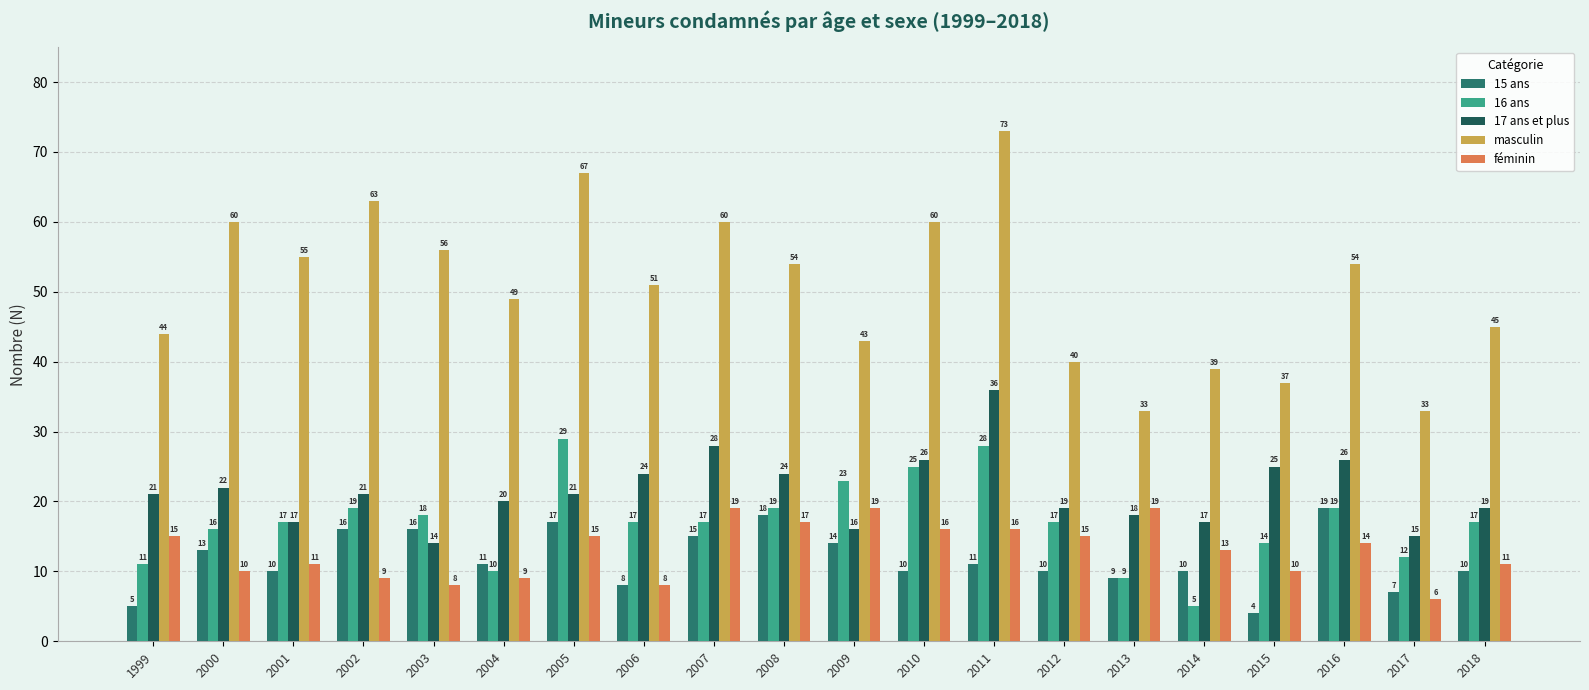

Reading left to right, transcribe all the data shown in this chart.

15 ans: 1999=5	2000=13	2001=10	2002=16	2003=16	2004=11	2005=17	2006=8	2007=15	2008=18	2009=14	2010=10	2011=11	2012=10	2013=9	2014=10	2015=4	2016=19	2017=7	2018=10
16 ans: 1999=11	2000=16	2001=17	2002=19	2003=18	2004=10	2005=29	2006=17	2007=17	2008=19	2009=23	2010=25	2011=28	2012=17	2013=9	2014=5	2015=14	2016=19	2017=12	2018=17
17 ans et plus: 1999=21	2000=22	2001=17	2002=21	2003=14	2004=20	2005=21	2006=24	2007=28	2008=24	2009=16	2010=26	2011=36	2012=19	2013=18	2014=17	2015=25	2016=26	2017=15	2018=19
masculin: 1999=44	2000=60	2001=55	2002=63	2003=56	2004=49	2005=67	2006=51	2007=60	2008=54	2009=43	2010=60	2011=73	2012=40	2013=33	2014=39	2015=37	2016=54	2017=33	2018=45
féminin: 1999=15	2000=10	2001=11	2002=9	2003=8	2004=9	2005=15	2006=8	2007=19	2008=17	2009=19	2010=16	2011=16	2012=15	2013=19	2014=13	2015=10	2016=14	2017=6	2018=11